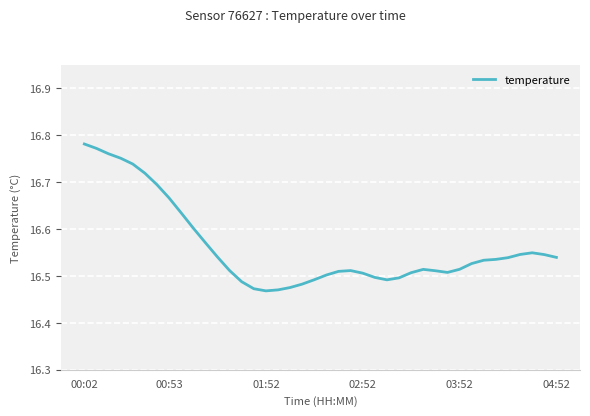

How many lines are shown in the chart?

1